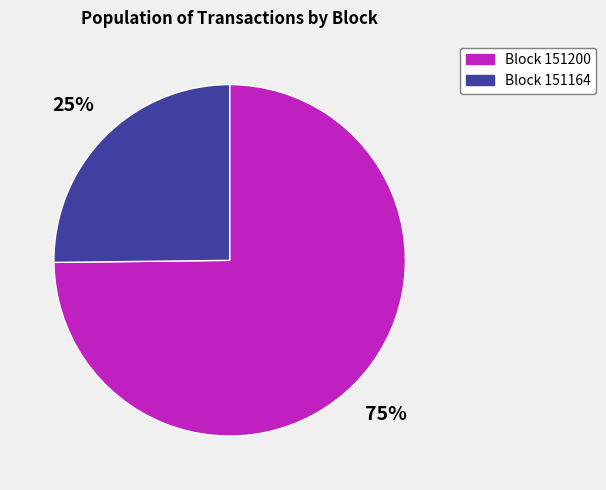

To the nearest percent, what is the difference between the largest and smallest slice percentages?

50%